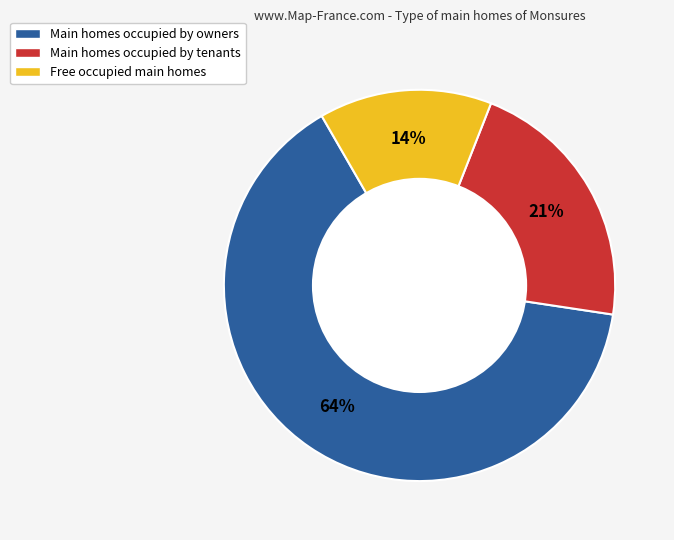

To the nearest percent, what percentage of the pie is Free occupied main homes?

14%